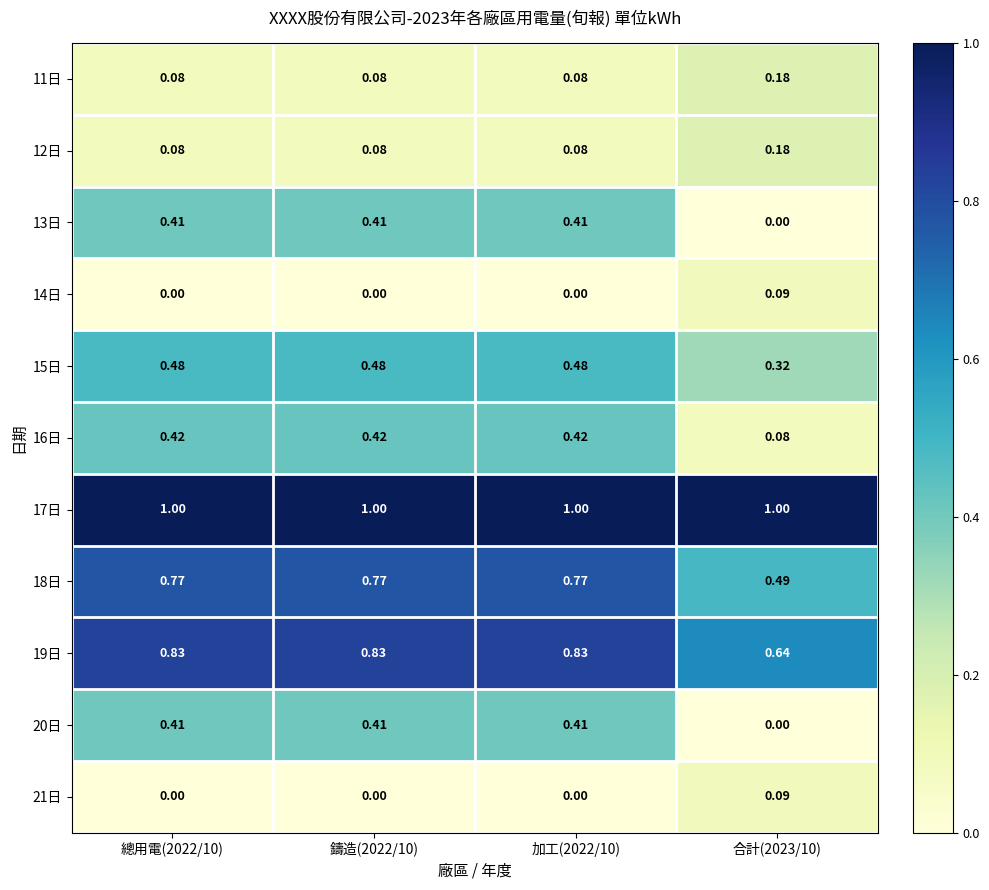

Is the value of 13日 at 總用電(2022/10) greater than the value of 16日 at 加工(2022/10)?

No